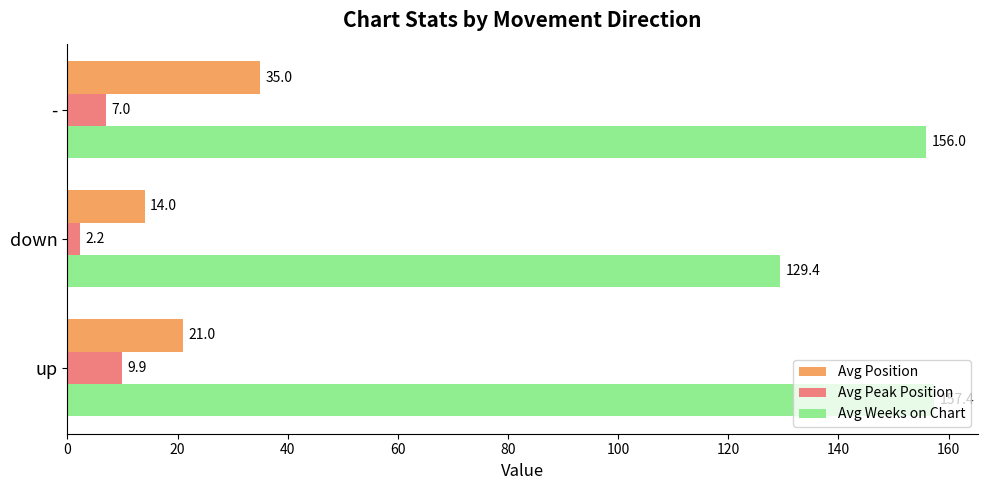

What is the sum of the Avg Weeks on Chart values at down and -?

285.4